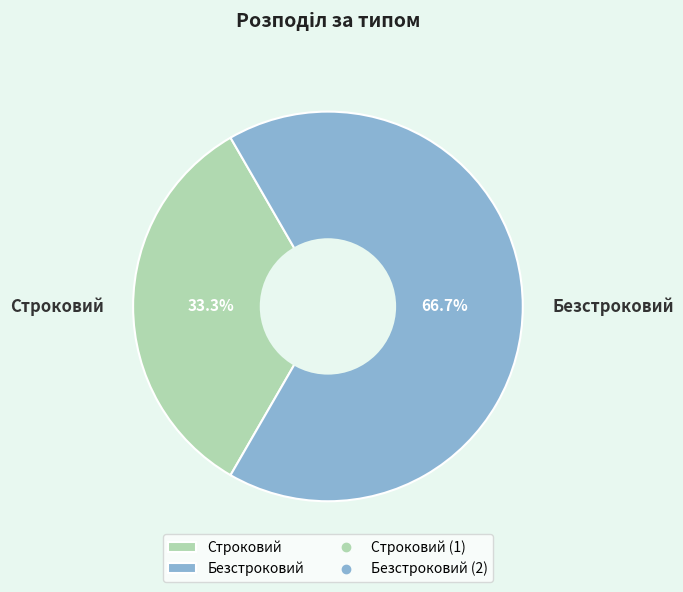

True or false: Строковий accounts for 33% of the total.

True